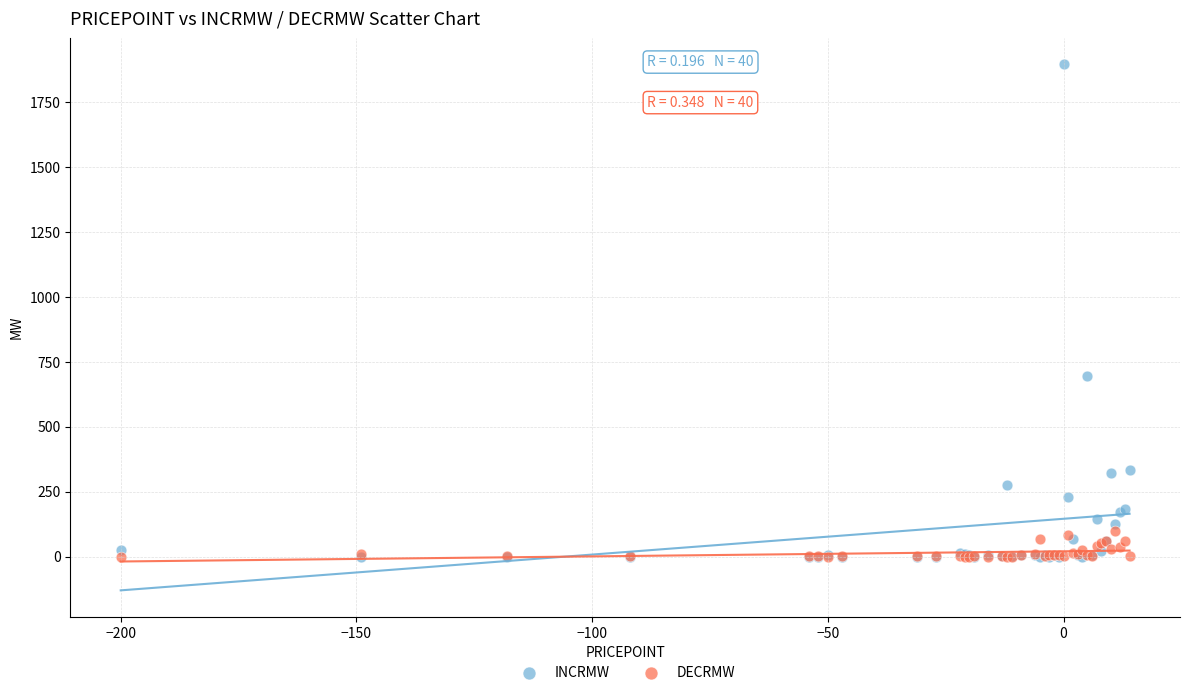

Which series contains the highest Y value?

INCRMW